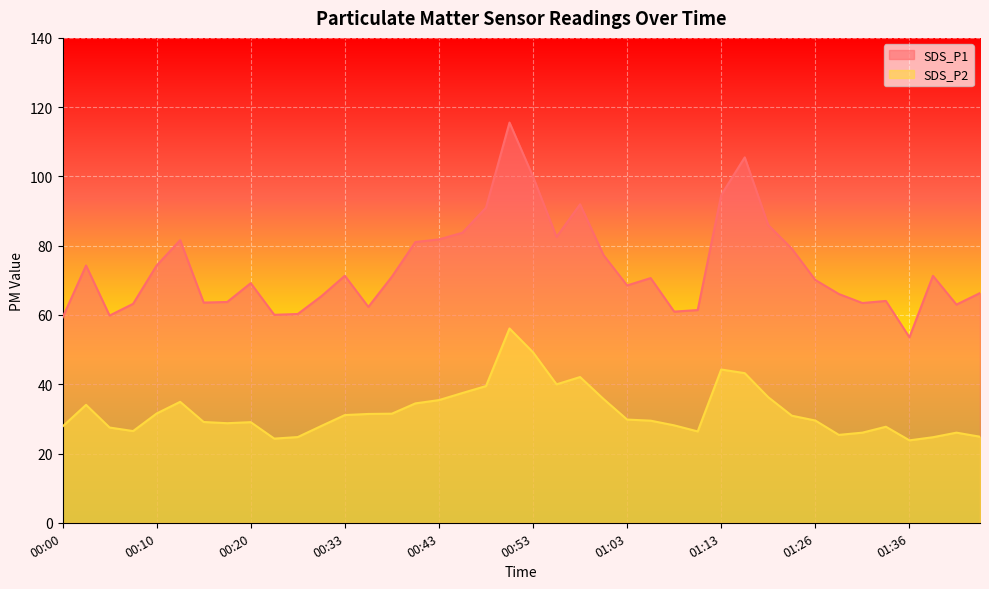

True or false: SDS_P1 has a value of 92.0 at 00:58.

True